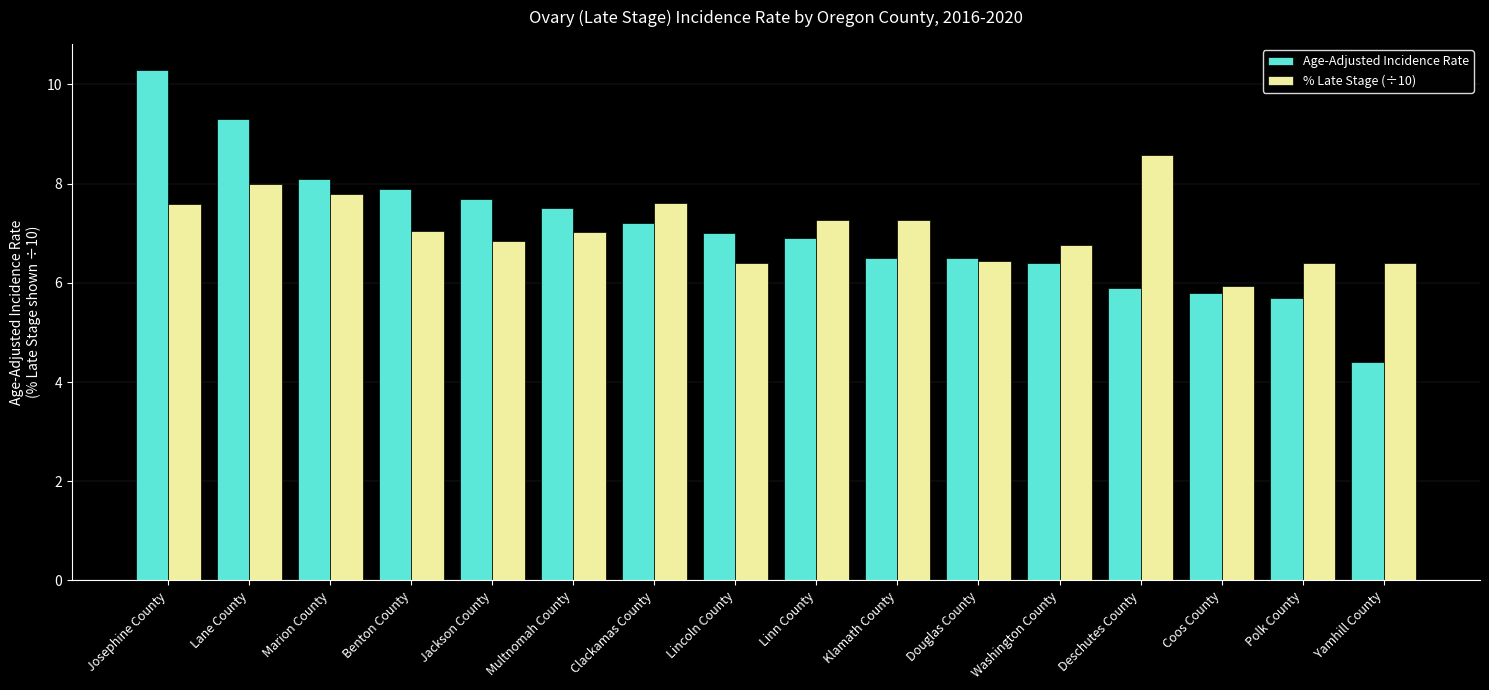

What is the difference between the Age-Adjusted Incidence Rate values at Deschutes County and Clackamas County?

1.3